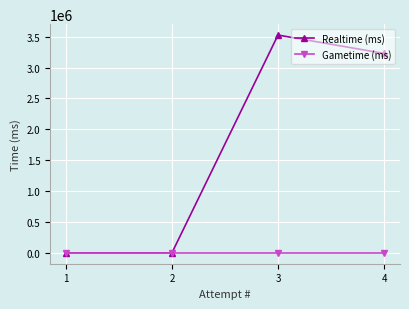

Which series changed the most between 3 and 1?

Realtime (ms)